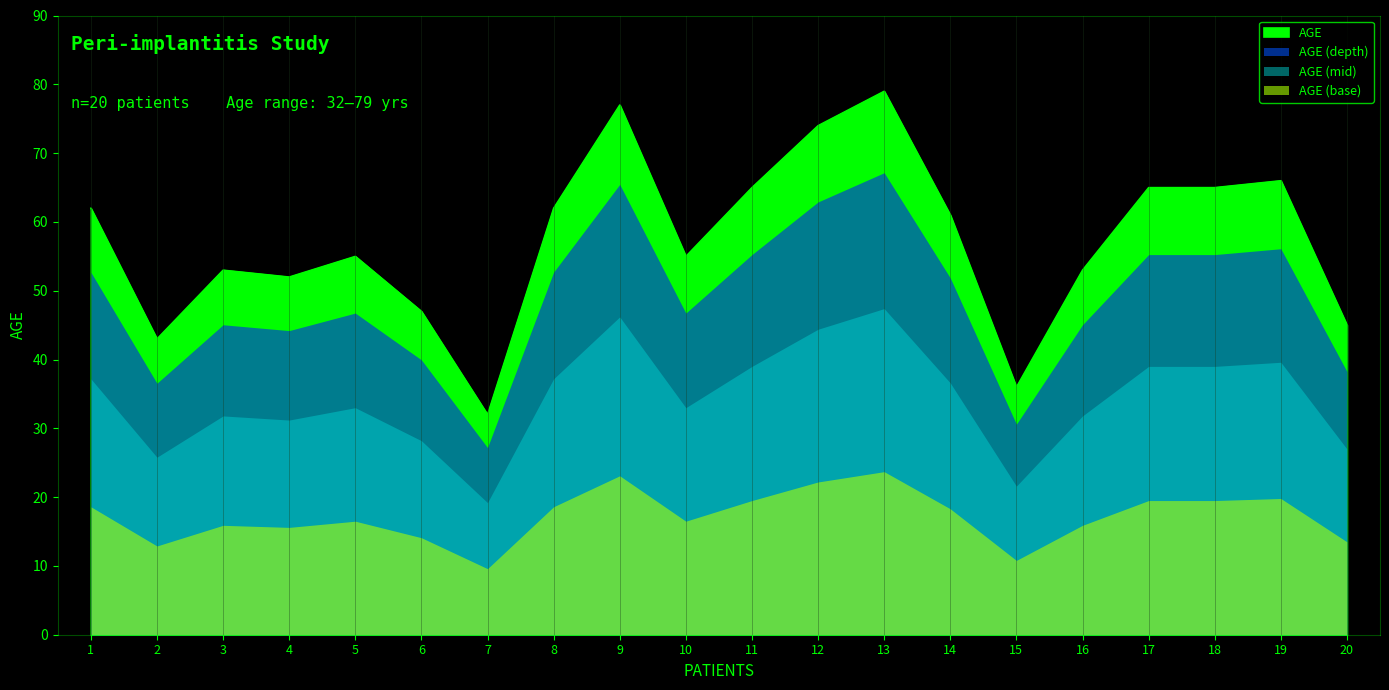

List the labels in order of value, largest first.

13, 9, 12, 19, 11, 17, 18, 1, 8, 14, 5, 10, 3, 16, 4, 6, 20, 2, 15, 7